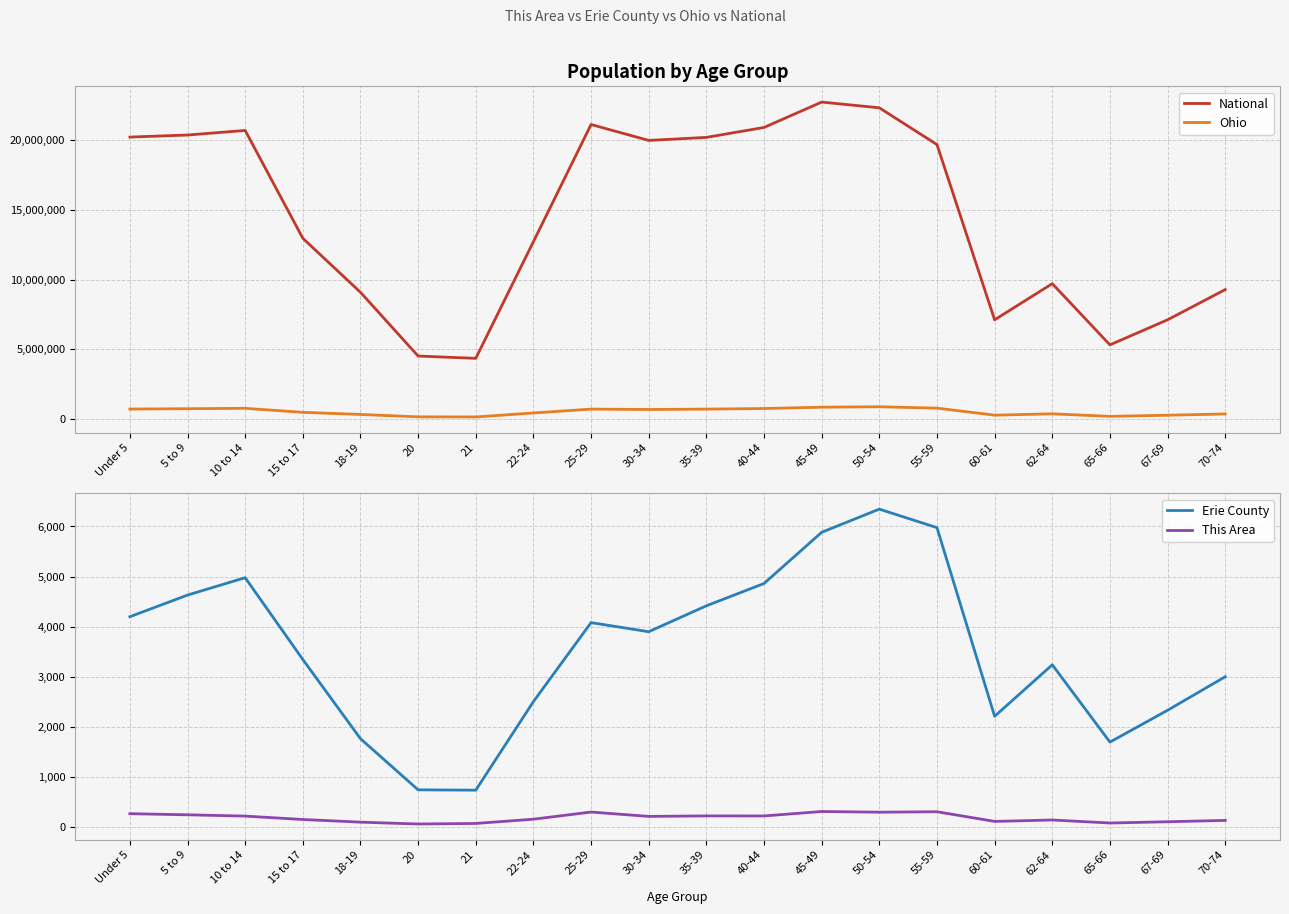

The National series shows 3043418 at 21. True or false?

False